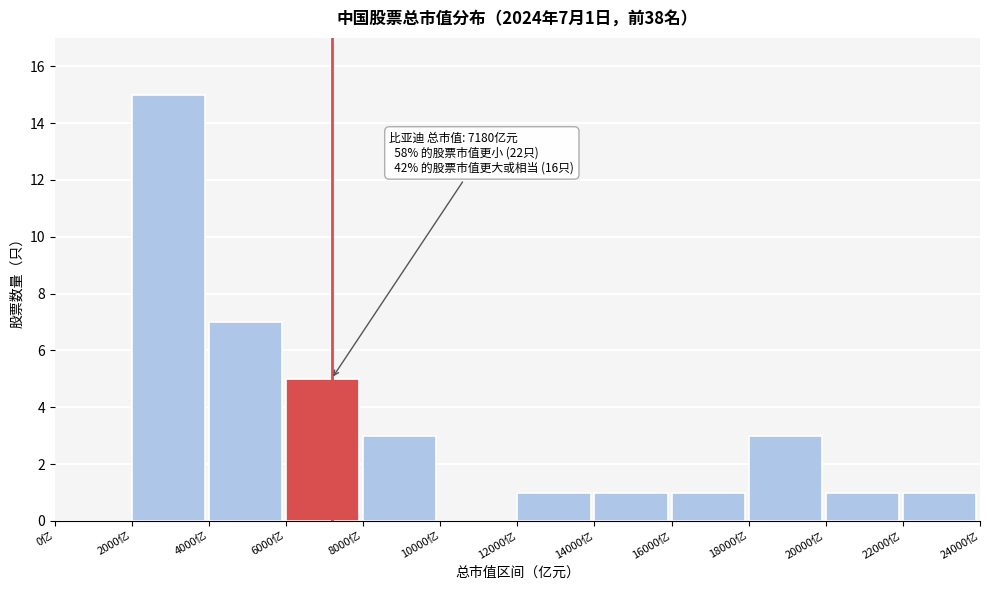

Over which range of the x-axis is the bar tallest?

2000 to 4000